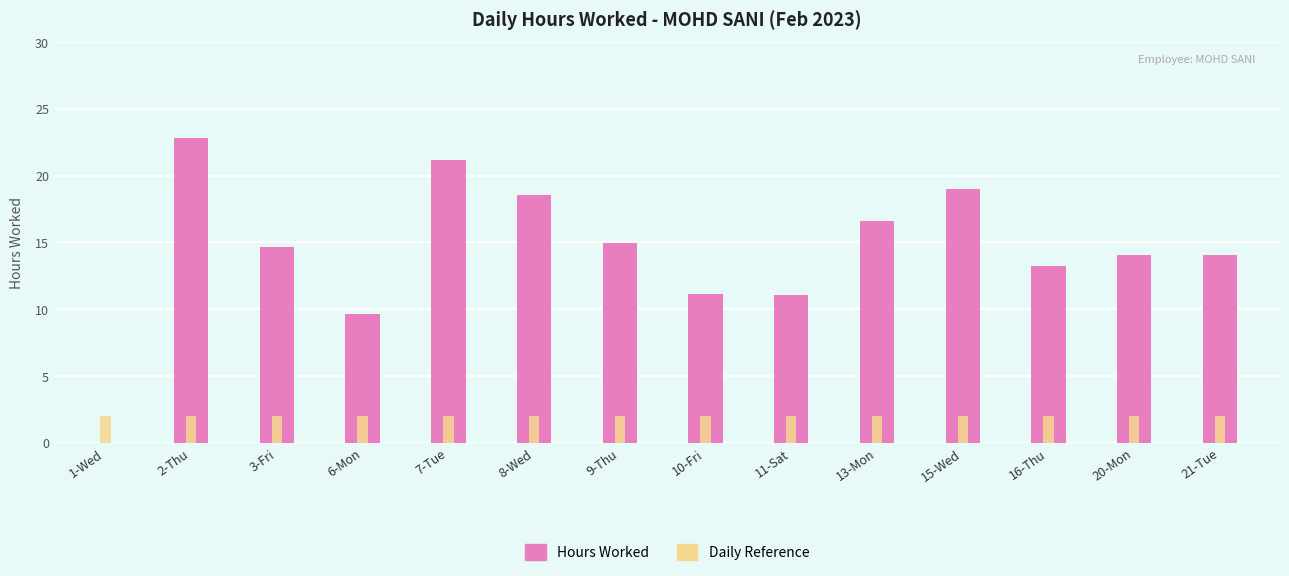

What are all the series names shown in the legend?

Hours Worked, Daily Reference